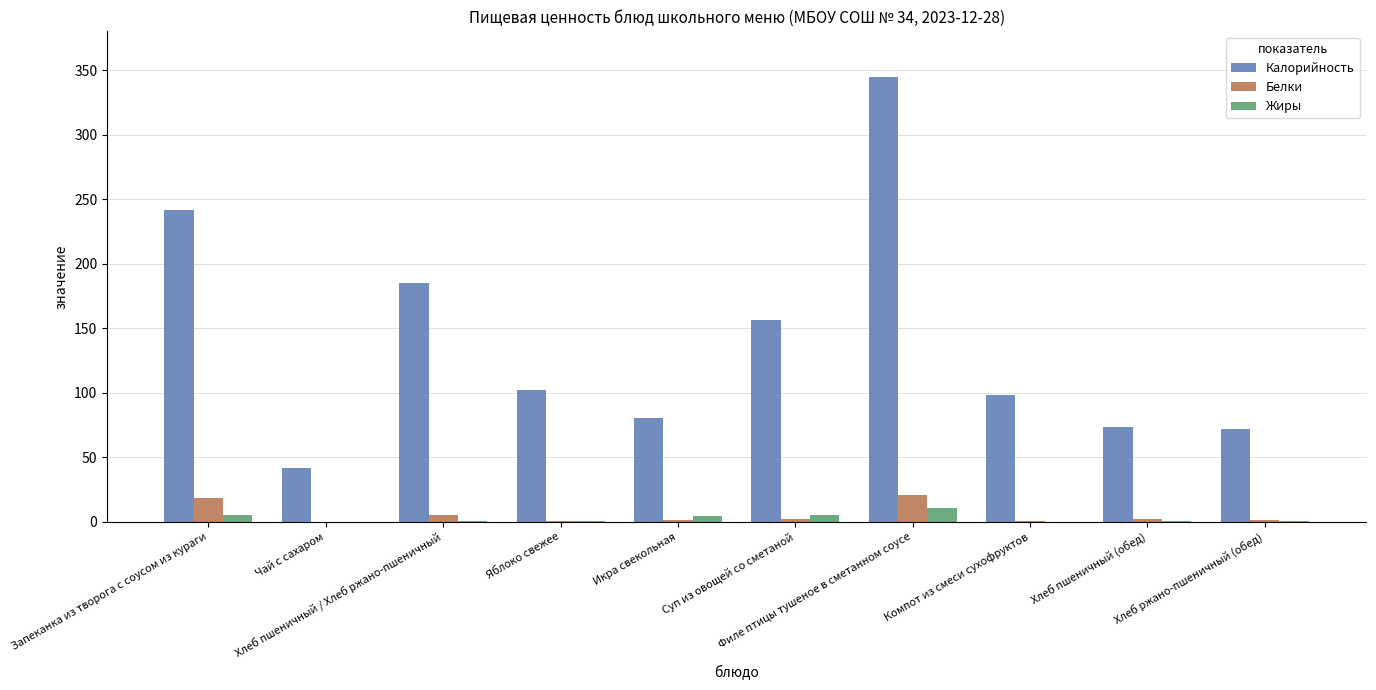

What is the highest value of the Белки series?

20.6